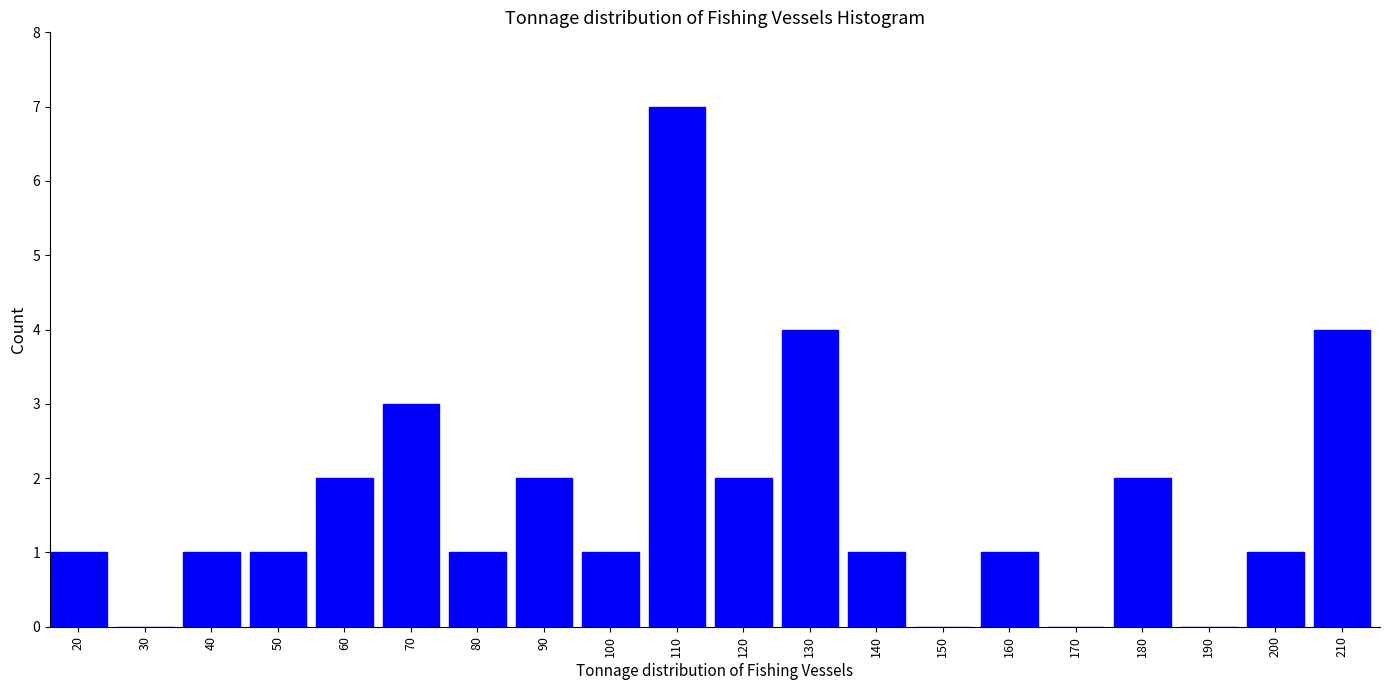

Reading left to right, what are all the values shown in this chart?

20=1	30=0	40=1	50=1	60=2	70=3	80=1	90=2	100=1	110=7	120=2	130=4	140=1	150=0	160=1	170=0	180=2	190=0	200=1	210=4